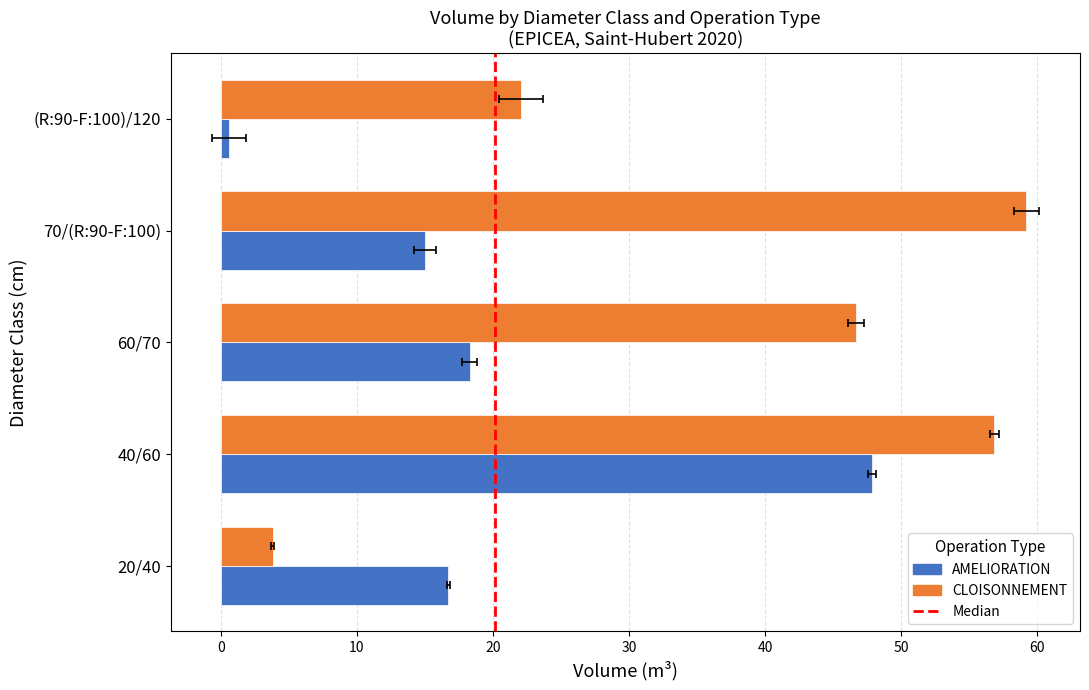

What is the difference between the second highest and minimum values in the CLOISONNEMENT series?

53.1